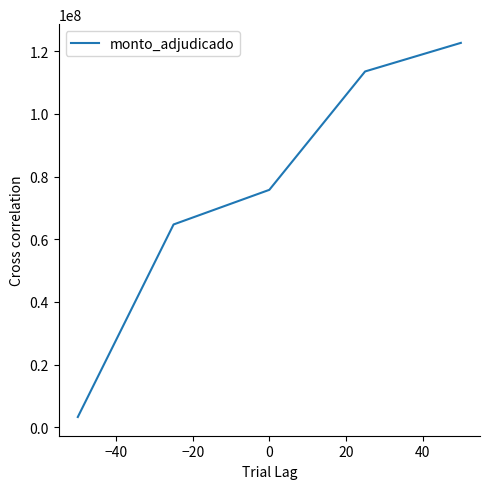

What is the sum of all values?

379942880